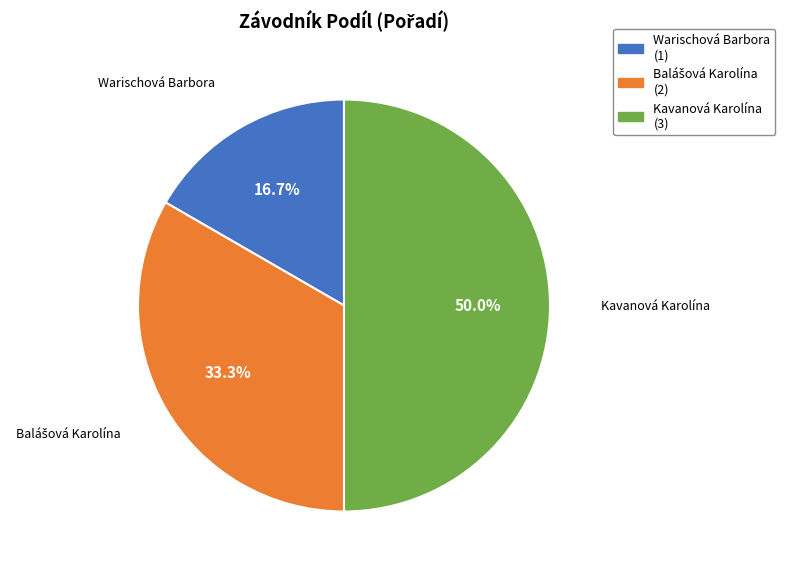

Count the number of slices in the pie.

3